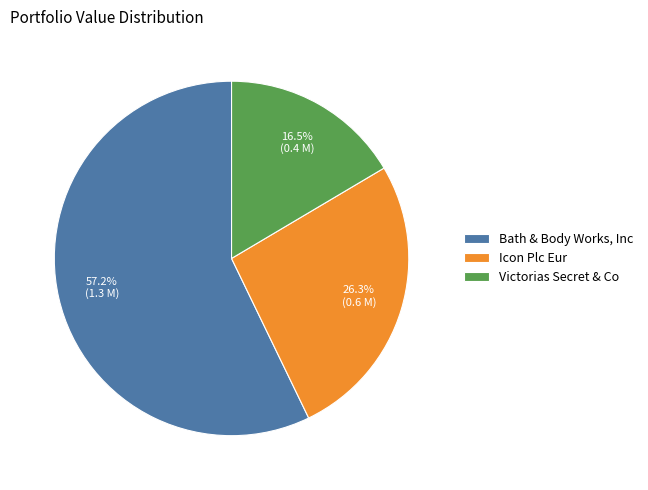

Which category has the smallest portion of the pie?

Victorias Secret & Co